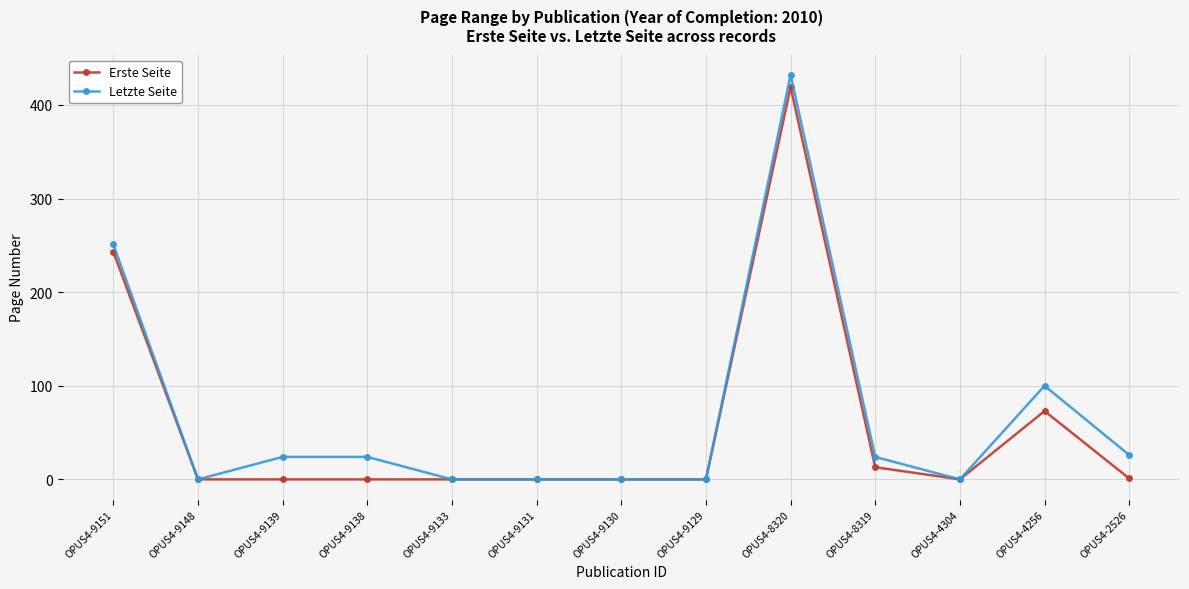

What is the spread (max minus min) of values at OPUS4-2526?

25